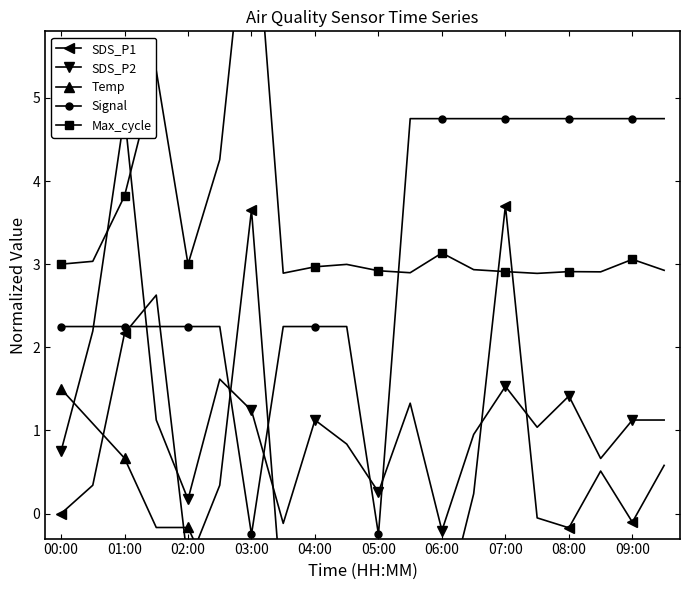

Where does the Signal series first go above 2?

00:00